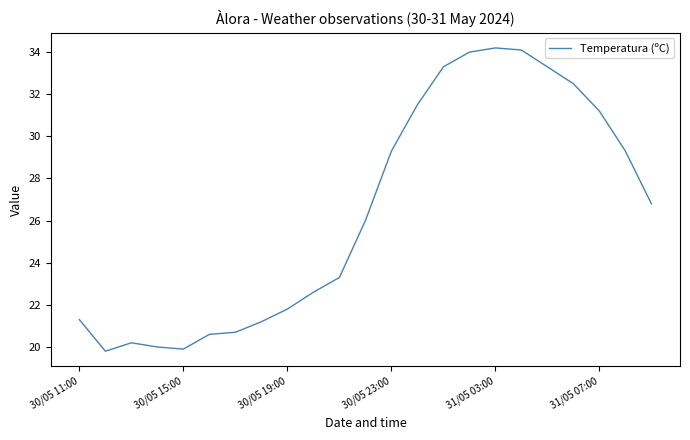

What is the difference between the maximum and minimum values?

14.4